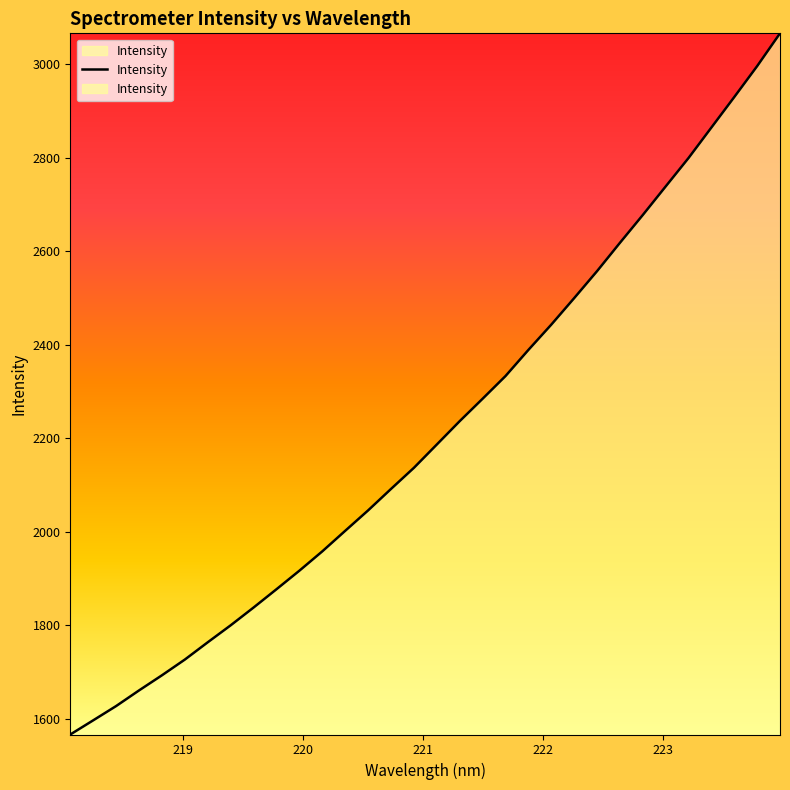

What is the difference between the maximum and minimum values?

1500.3